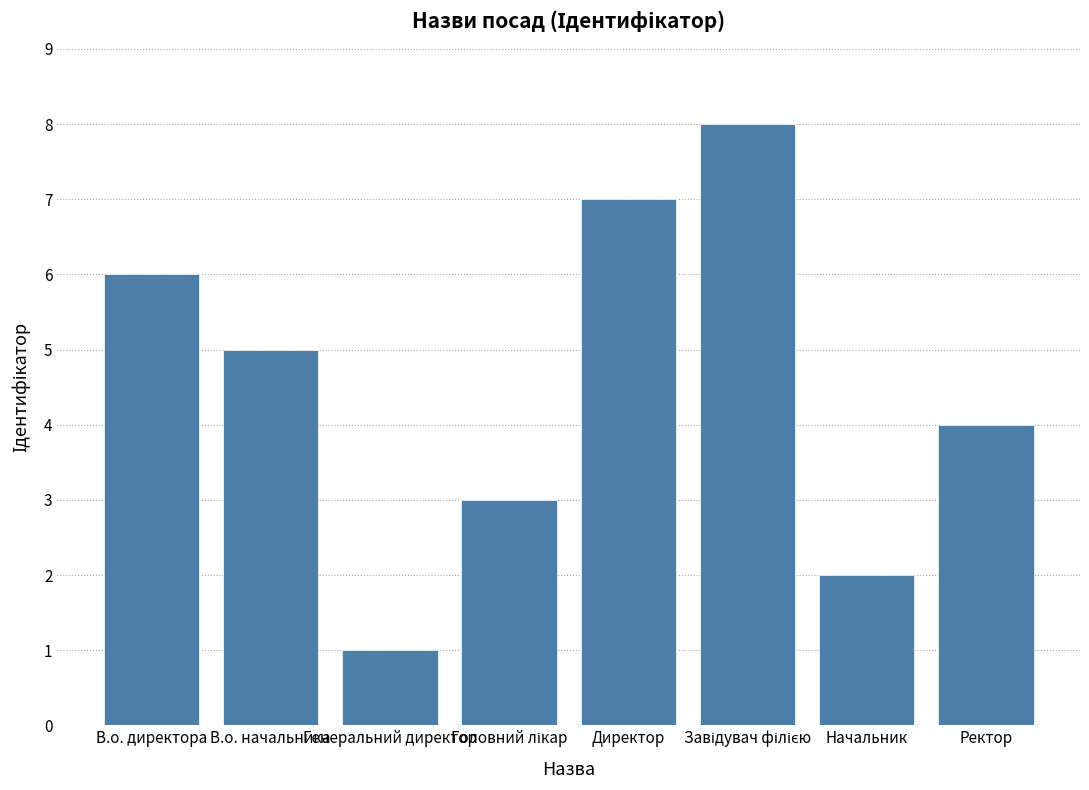

What is the label of the 2nd bar from the right?

Начальник